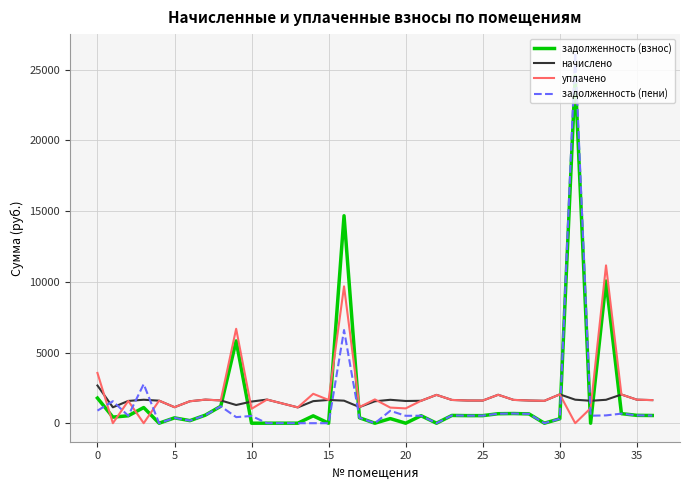

True or false: начислено and задолженность (взнос) cross at least once.

True